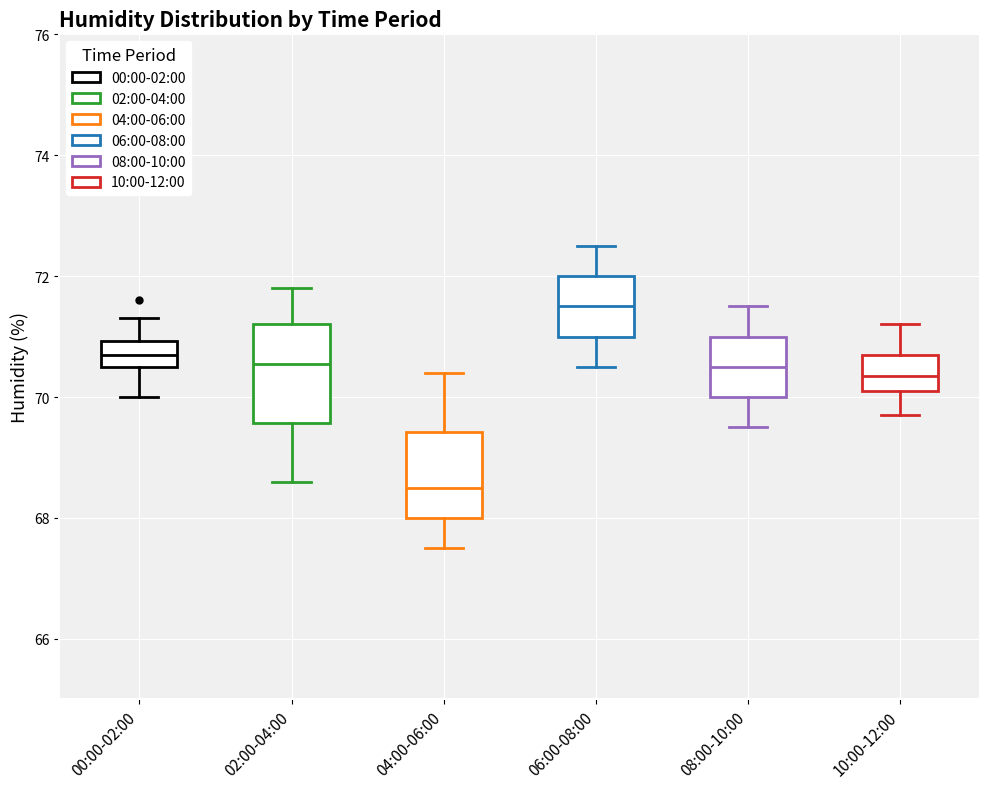

Where does the lower whisker of the box for 00:00-02:00 end on the y-axis? The values are not printed on the chart, so give them approximately, as read against the axis.

70.0